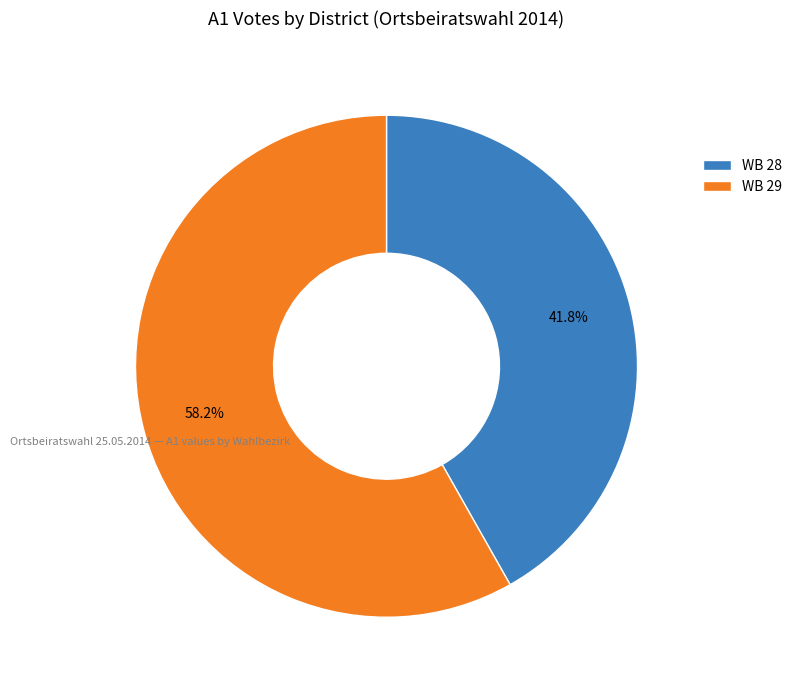

To the nearest percent, what is the average slice percentage?

50%